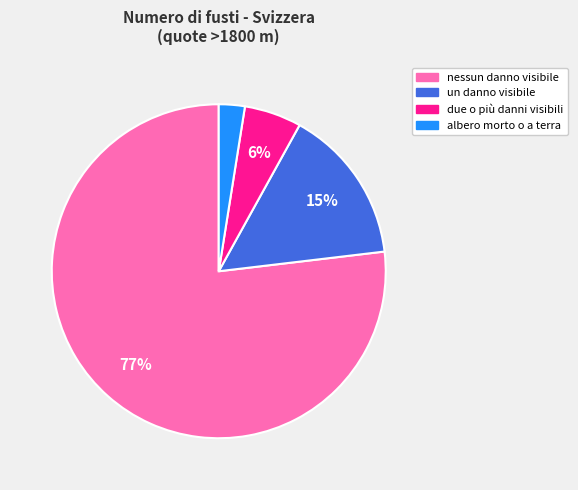

Is the sum of due o più danni visibili and albero morto o a terra greater than half?

No